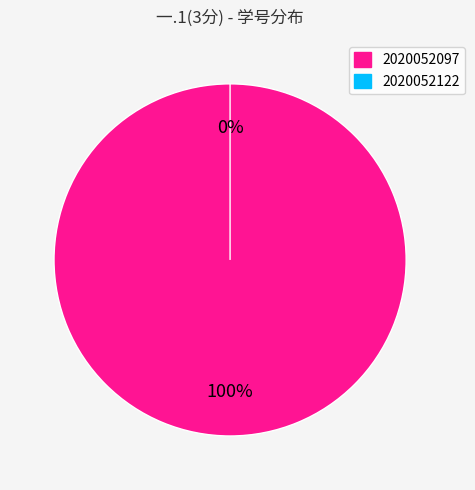

The 2020052122 slice represents 0% of the pie. True or false?

True